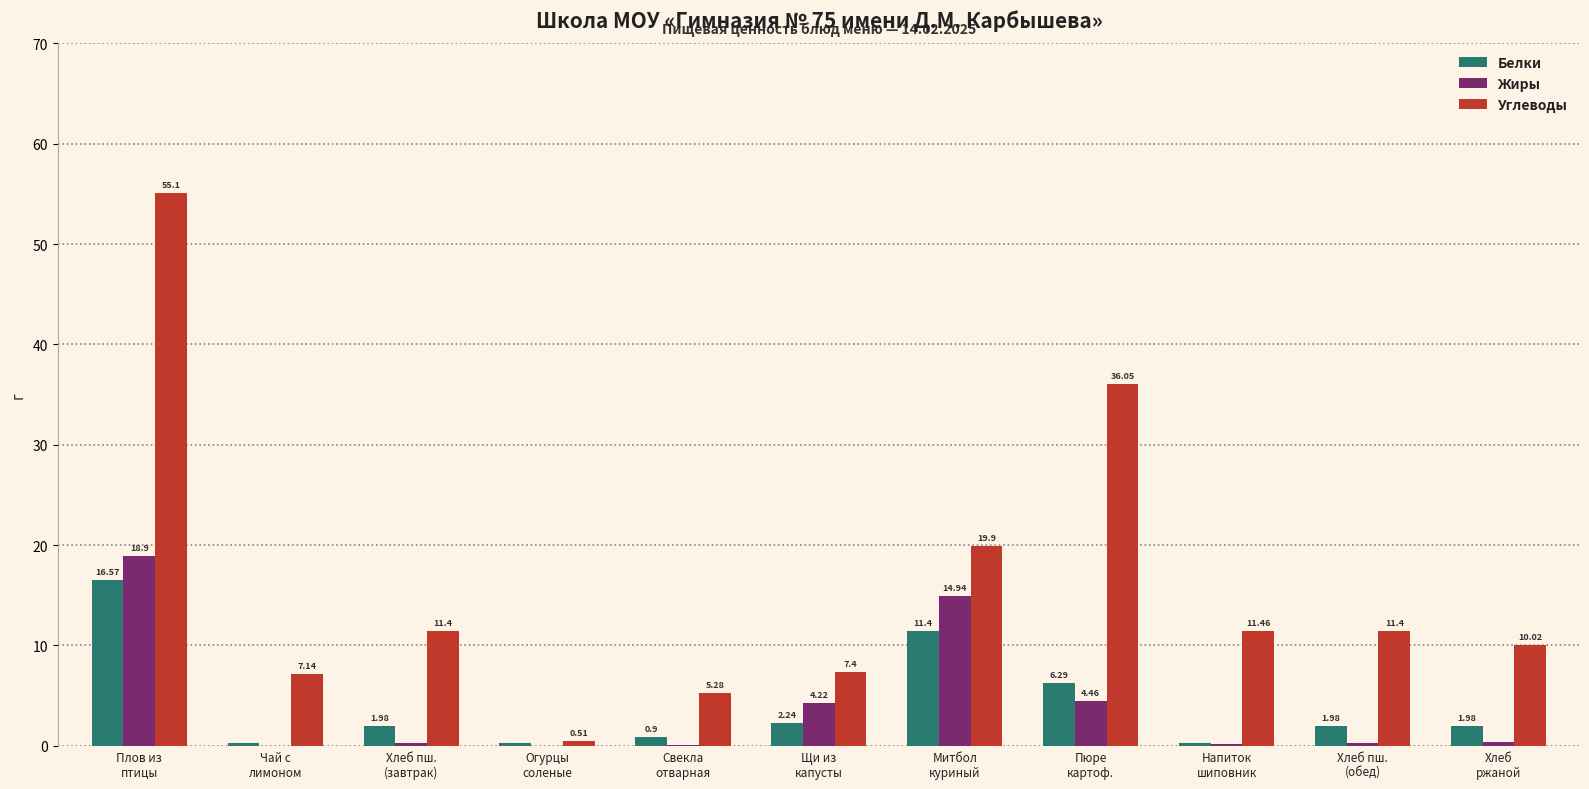

How many distinct data groups are displayed?

3